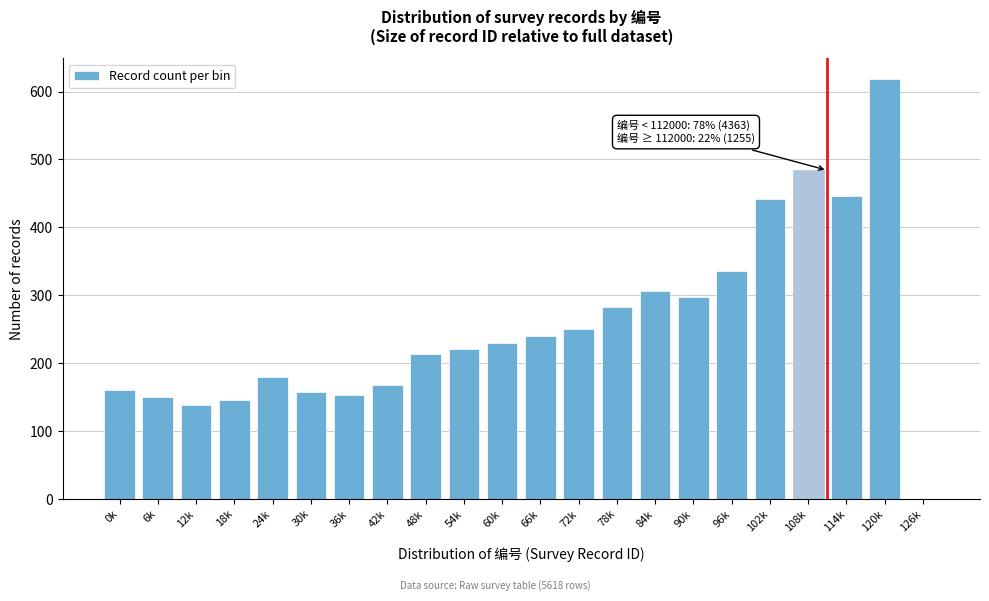

What is the greatest value displayed?

618